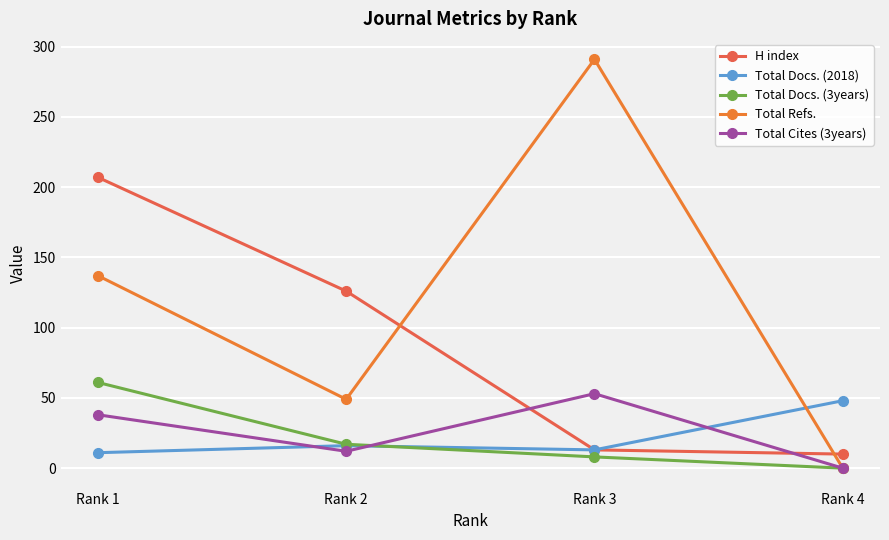

Is the value of Total Refs. at Rank 3 greater than the value of Total Docs. (3years) at Rank 2?

Yes